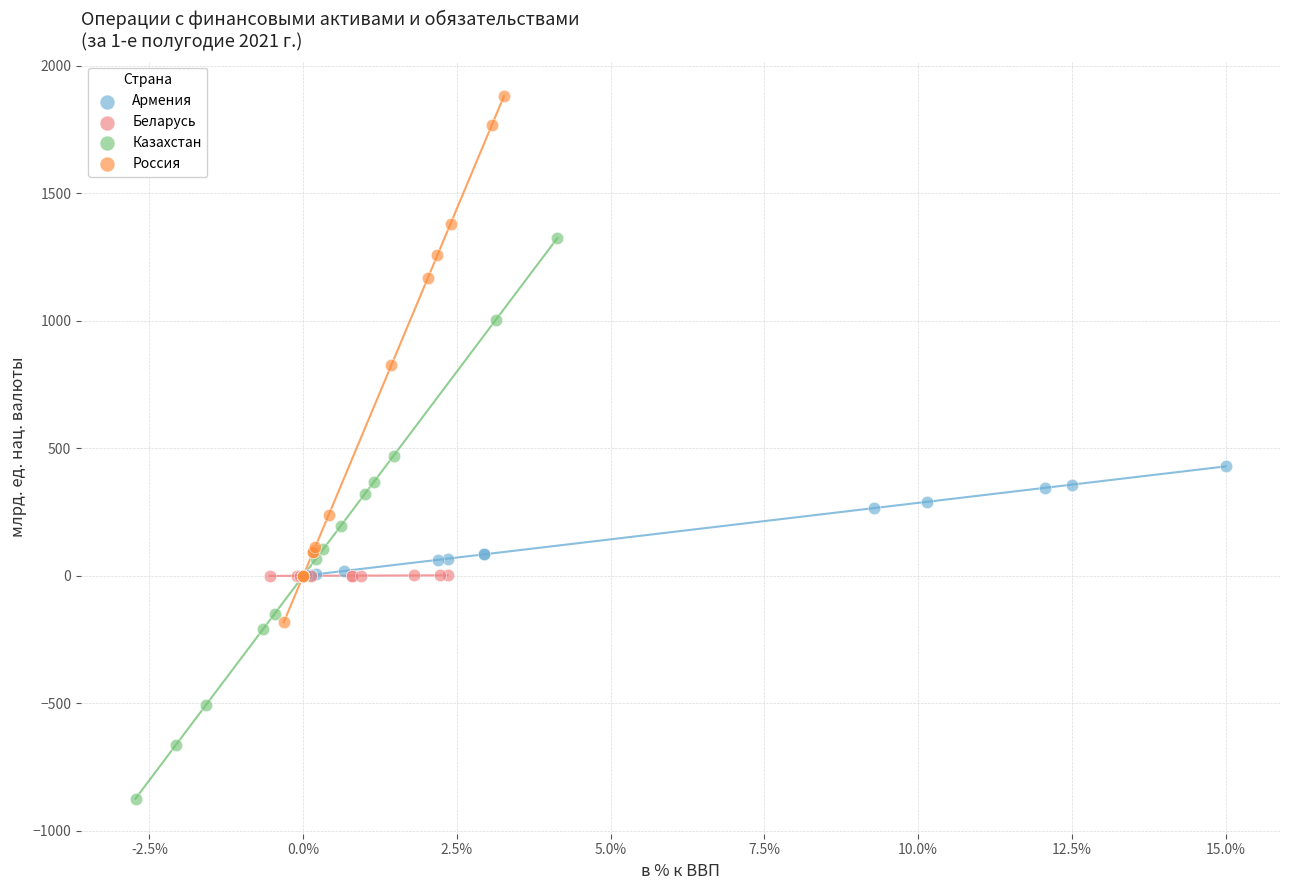

Which series has the widest spread of Y values?

Казахстан